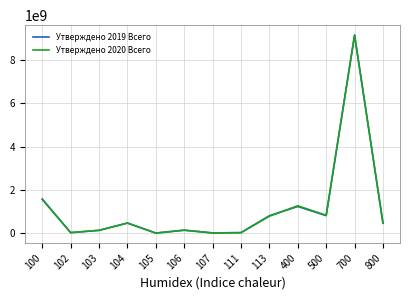

What is the total value across all series at 700?

18291551276.3